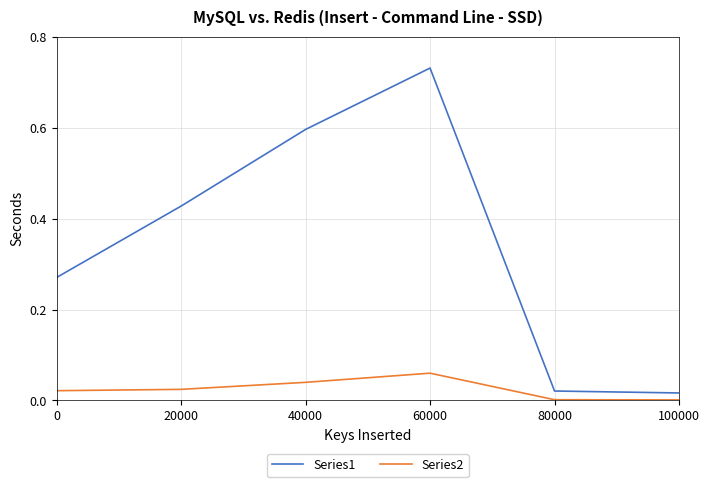

At 20000, list the series in order from smallest to largest.

Series2, Series1